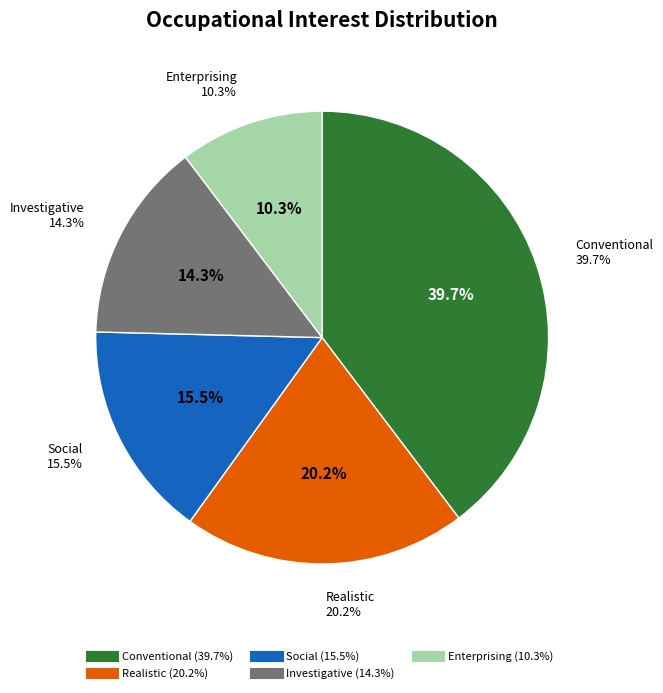

To the nearest percent, what is the combined percentage of Investigative and Enterprising?

25%